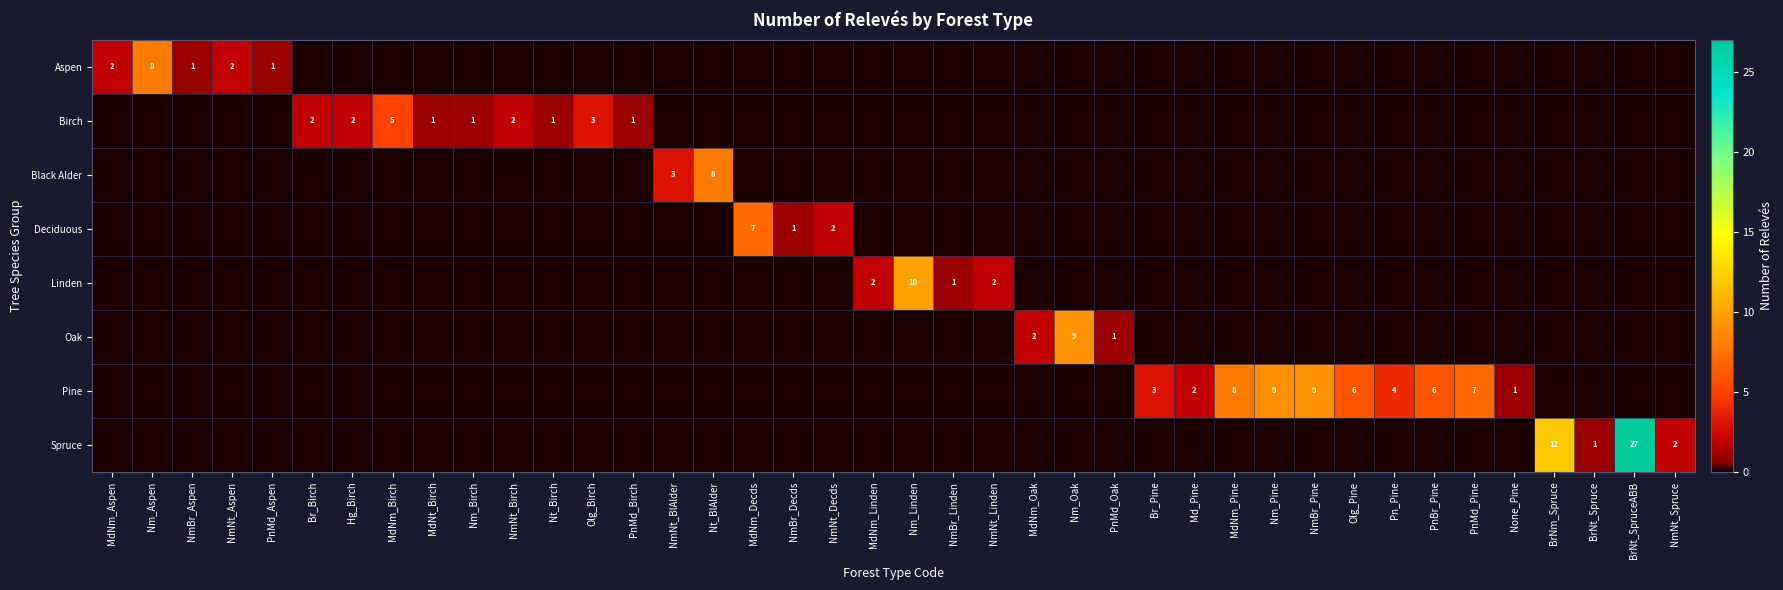

Is it true that Pine equals 4 at Pn_Pine?

True